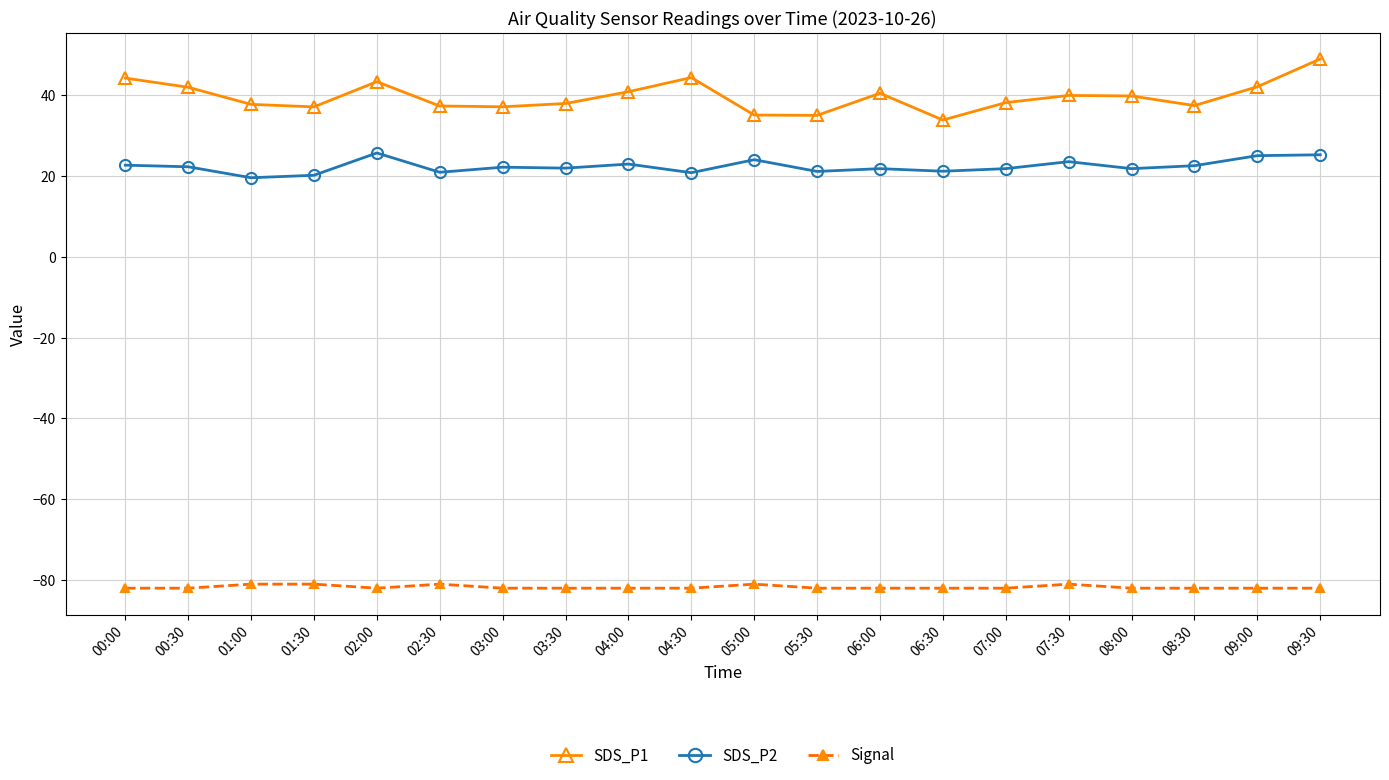

What is the difference between the maximum and minimum values in the Signal series?

1.0